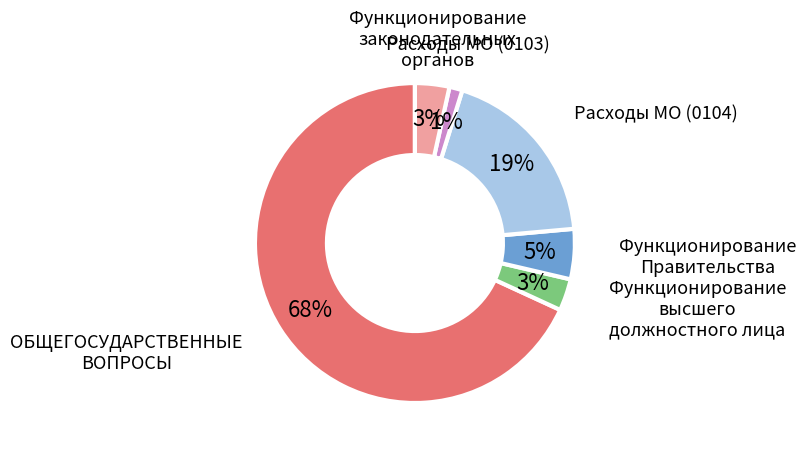

Does any single category account for the majority?

Yes